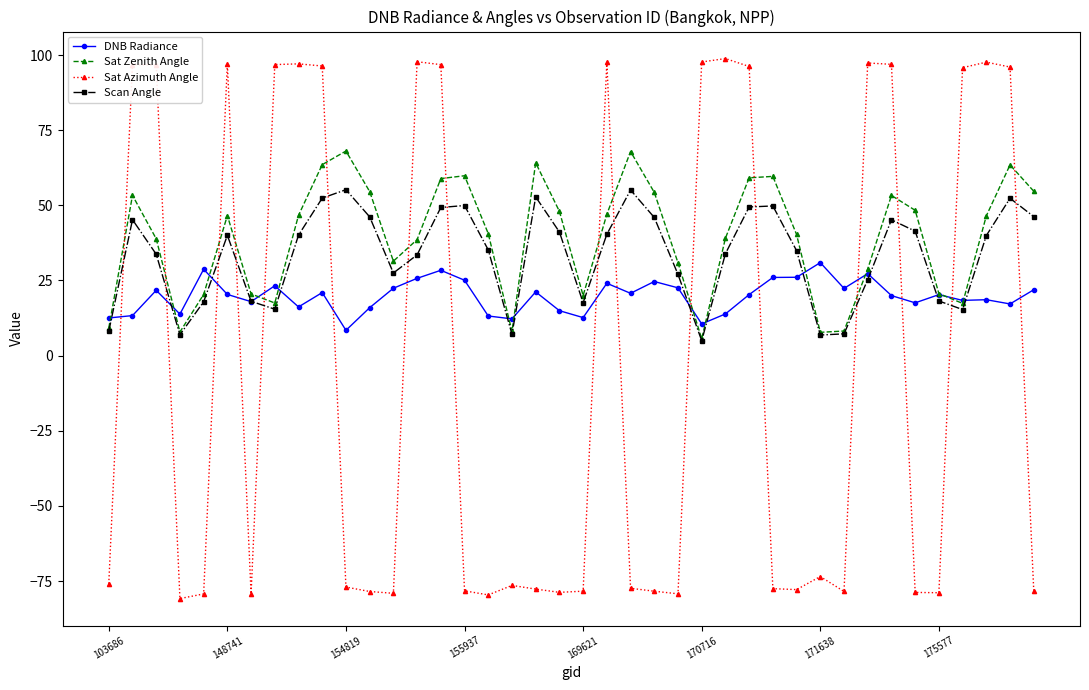

At how many categories does at least one series exceed 82?

17